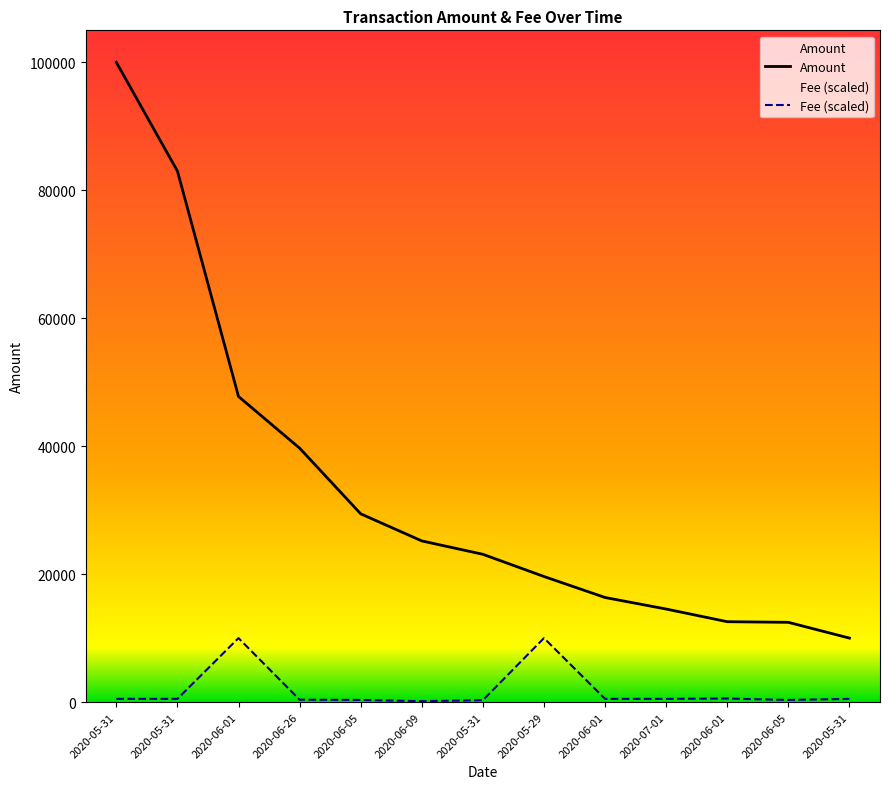

What is the sum of the Amount values at 2020-06-01 and 2020-06-01?

28908.4